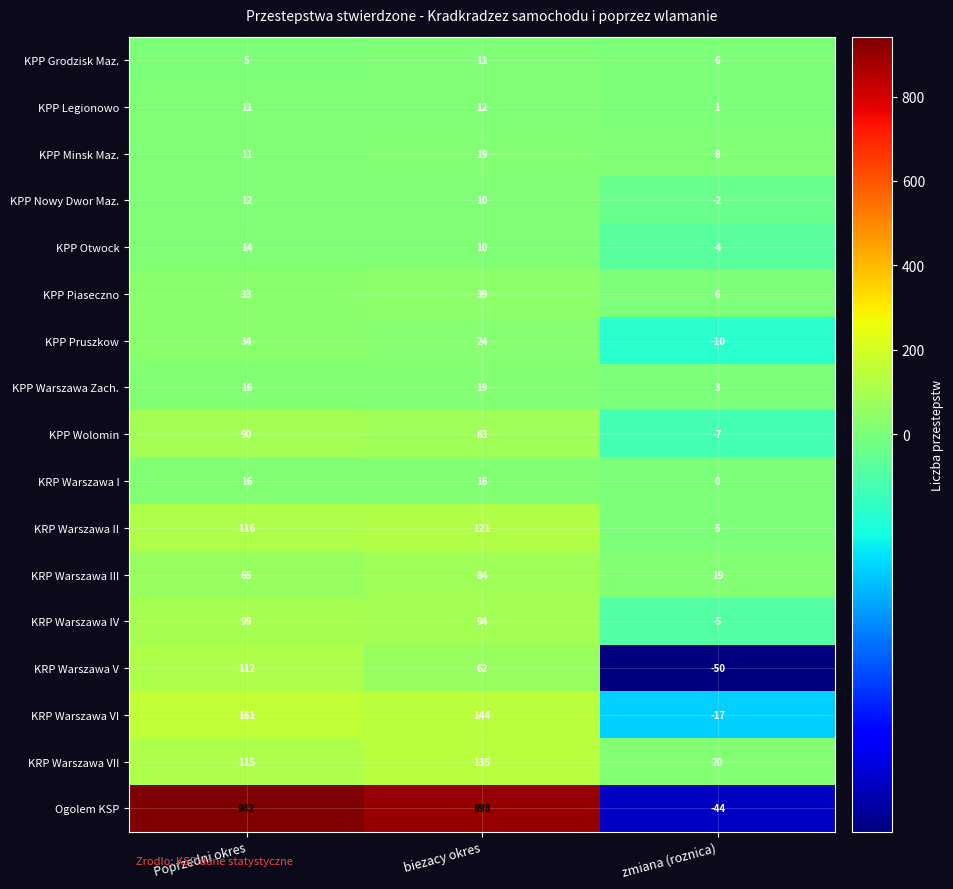

Is it true that KRP Warszawa III equals 84 at biezacy okres?

True